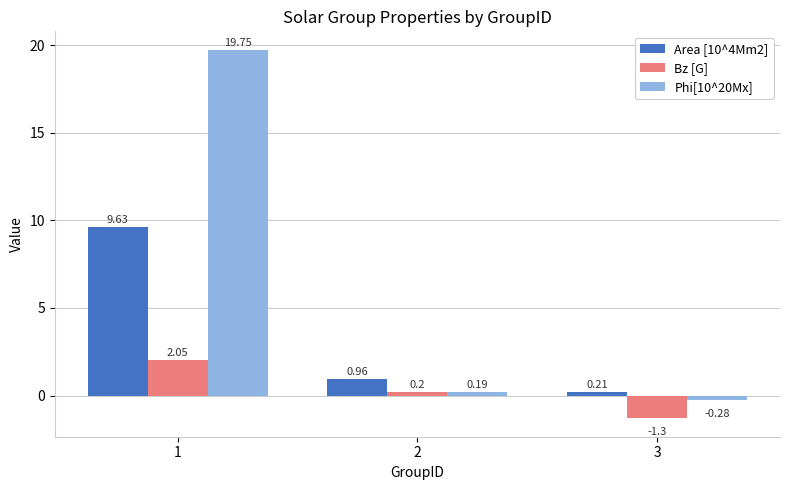

Which series has the widest spread of values?

Phi[10^20Mx]